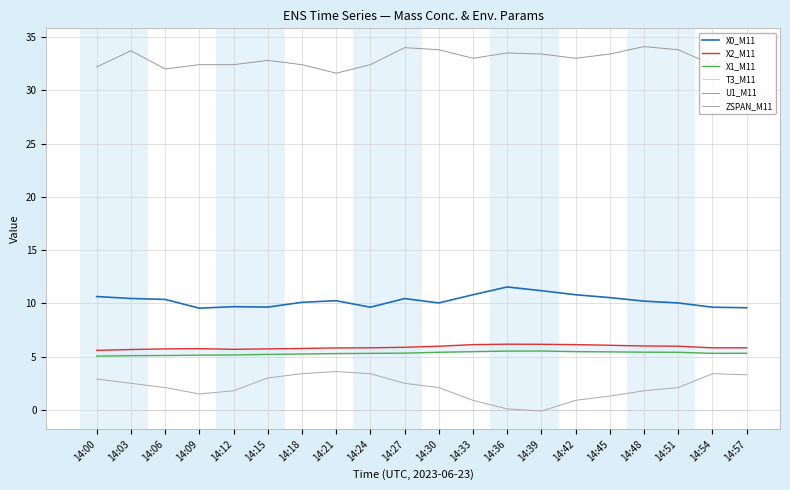

The X0_M11 series shows 10.1 at 14:18. True or false?

True